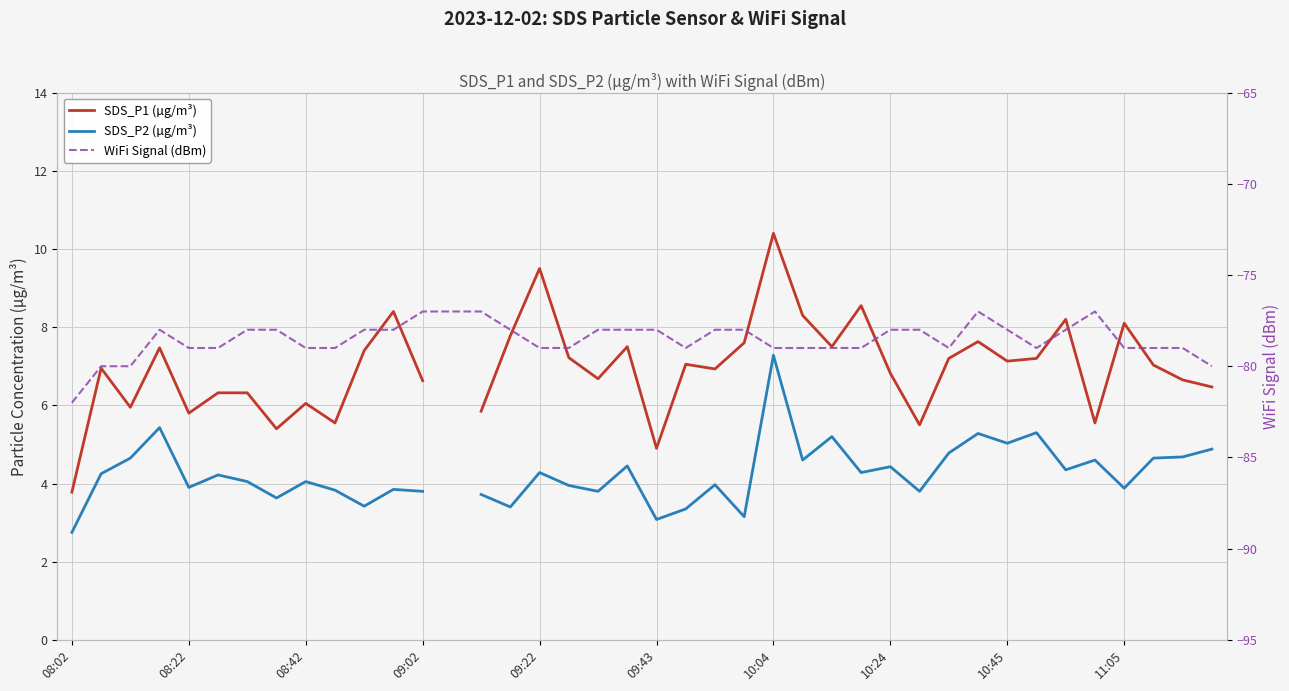

Is it true that WiFi Signal (dBm) equals -118.9 at 26?

False